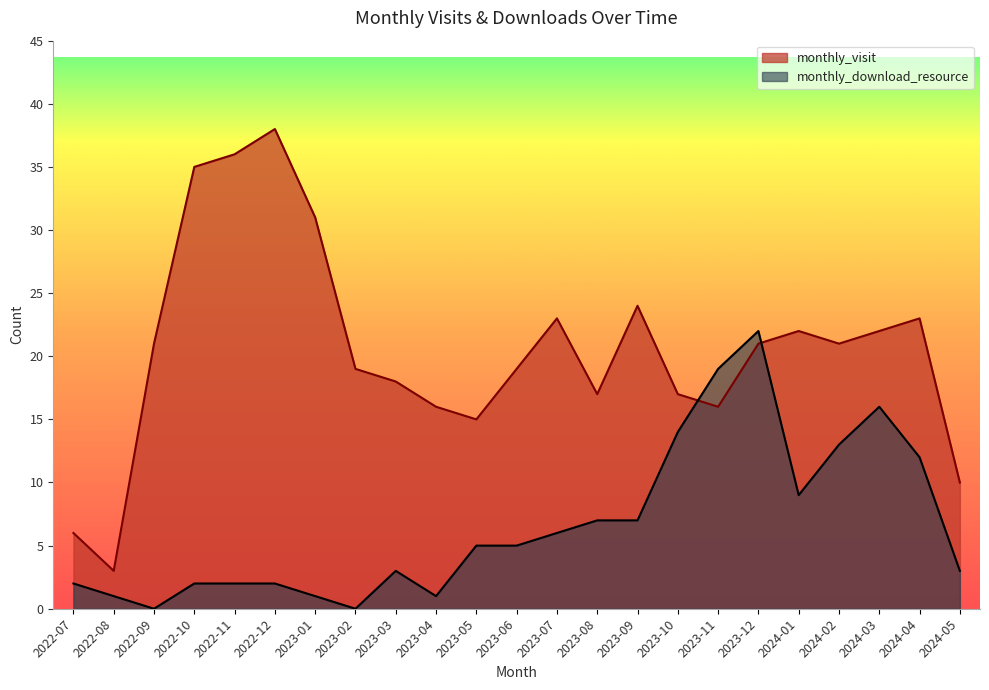

What is the total value across all series at 2023-07?

29